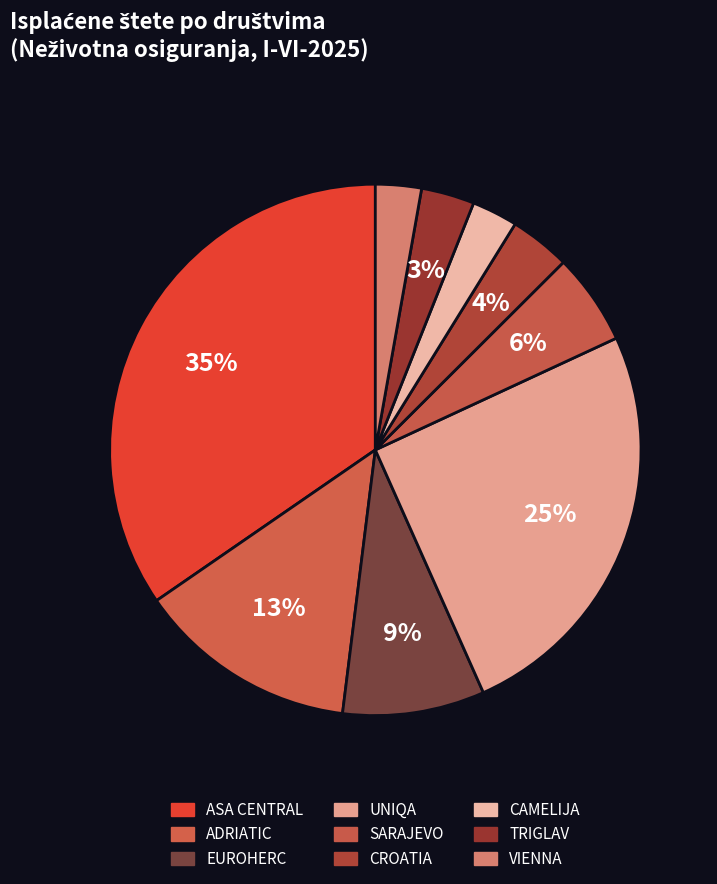

Count the number of slices in the pie.

9